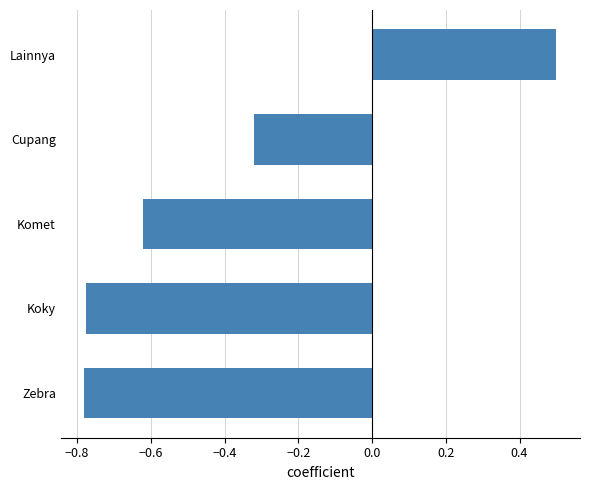

True or false: the data shows -0.4 at Zebra.

False